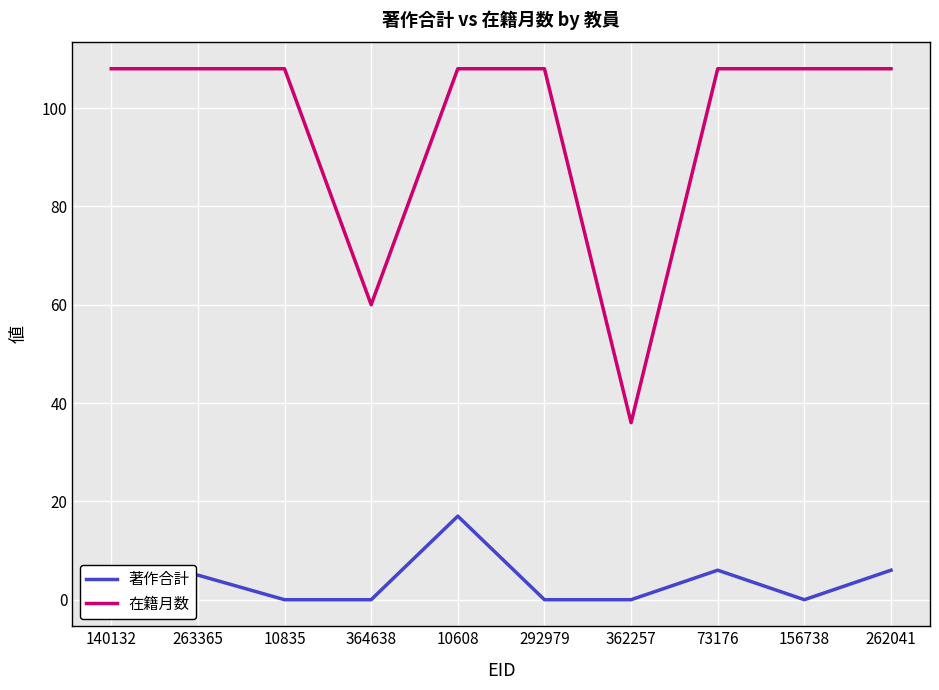

Rank the series by their average value, from highest to lowest.

在籍月数, 著作合計